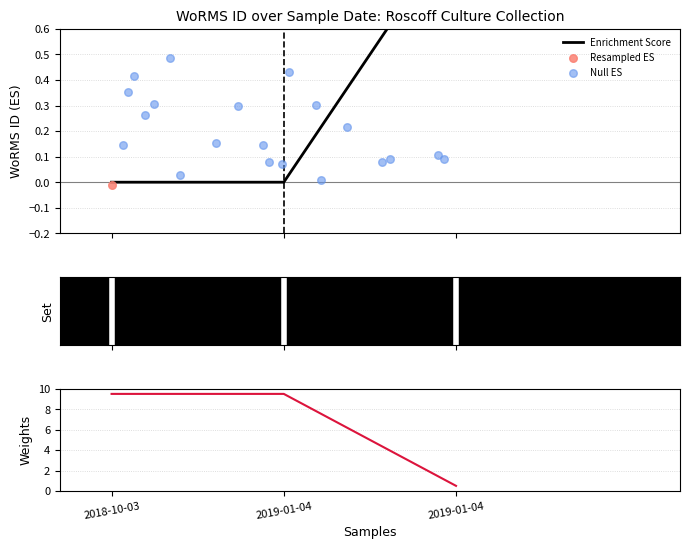

What is the ratio of the value at 2019-01-04 to the value at 2019-01-04?

1.0